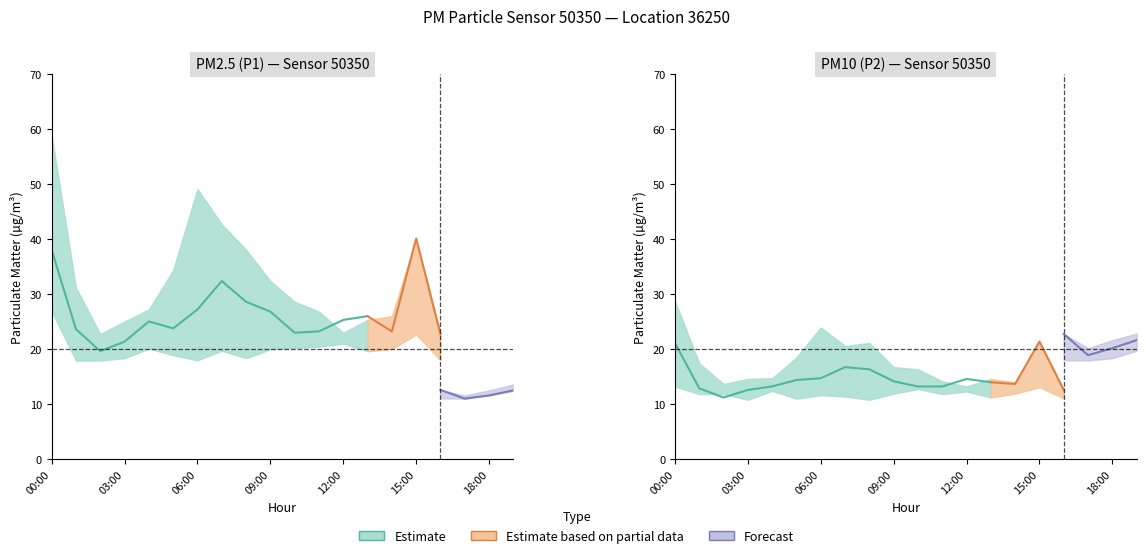

In P1, how many points are higher than both neighbors (excluding endpoints)?

4